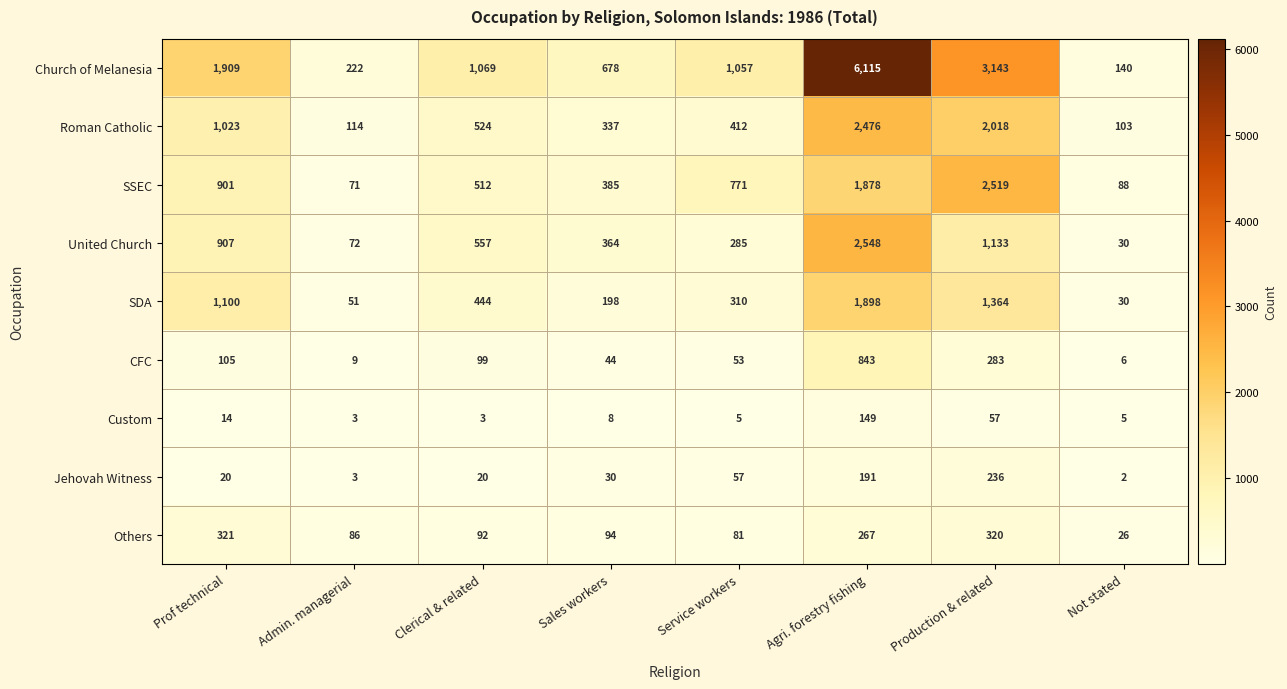

How many series are shown in this chart?

9